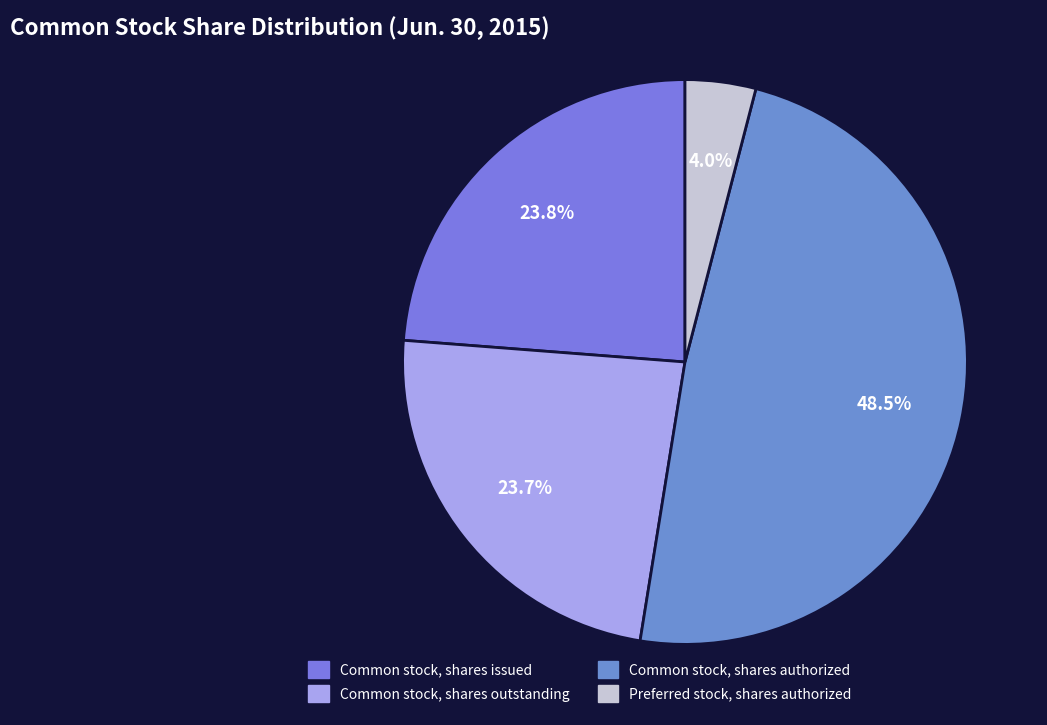

Which has a higher value, Common stock, shares outstanding or Common stock, shares issued?

Common stock, shares issued